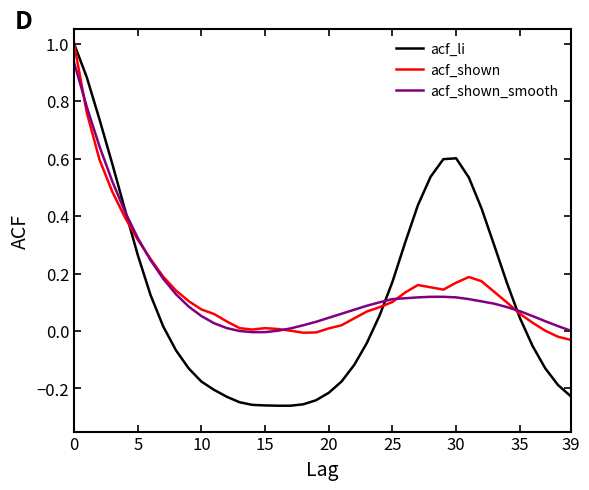

Does the chart have visible grid lines?

No